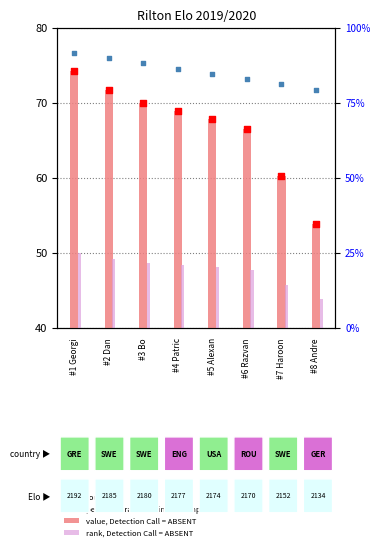

Which series reaches the minimum Y coordinate?

rank, Detection Call = ABSENT